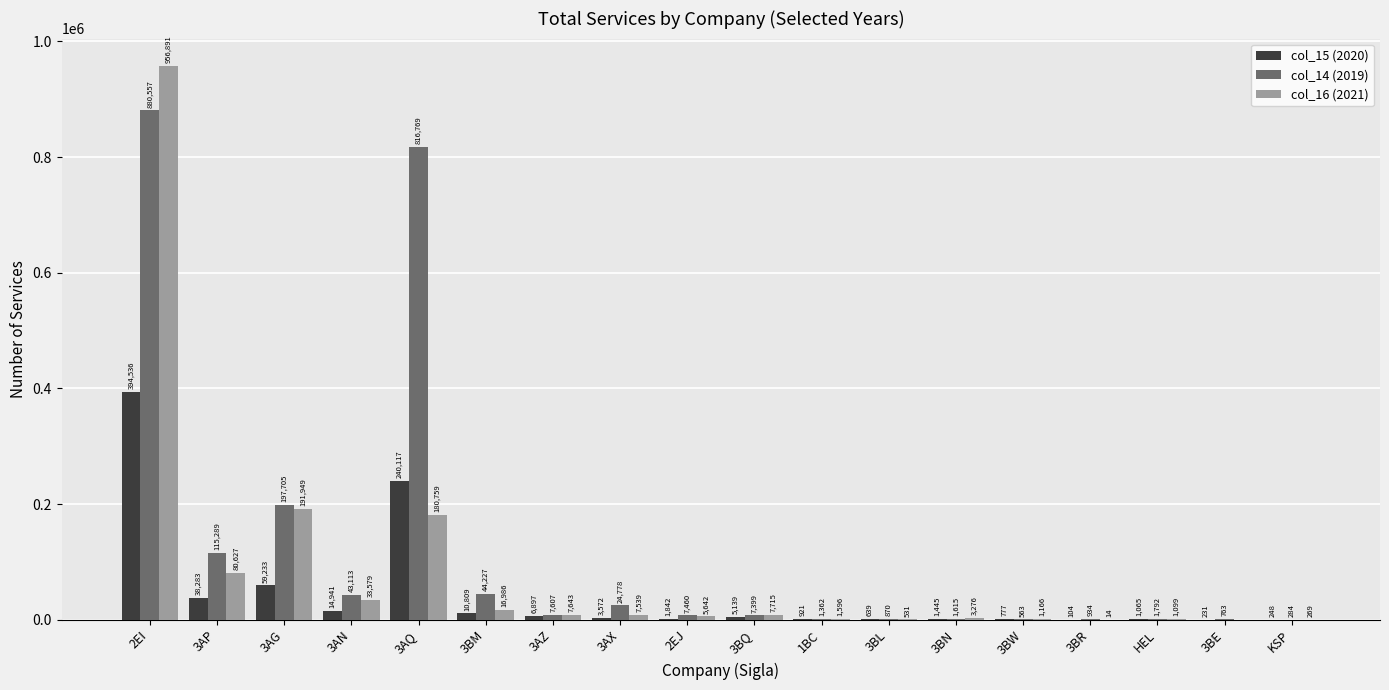

Is it true that col_16 (2021) equals 33579 at 3AN?

True